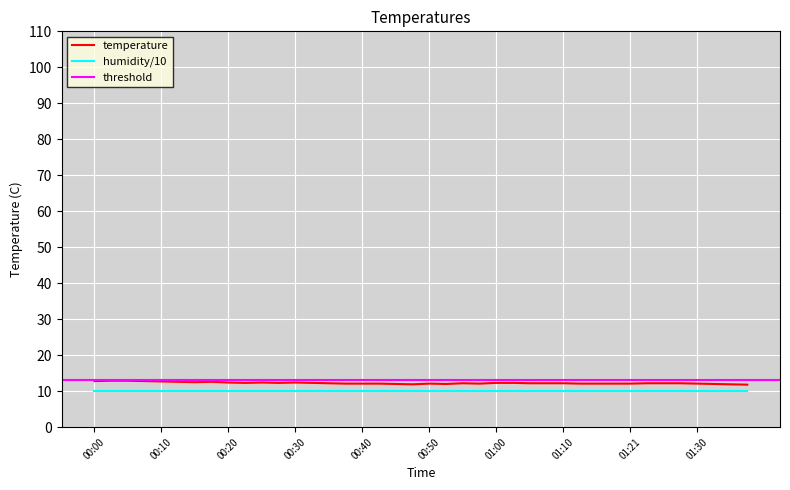

What is the approximate value at 01:33?

12.0